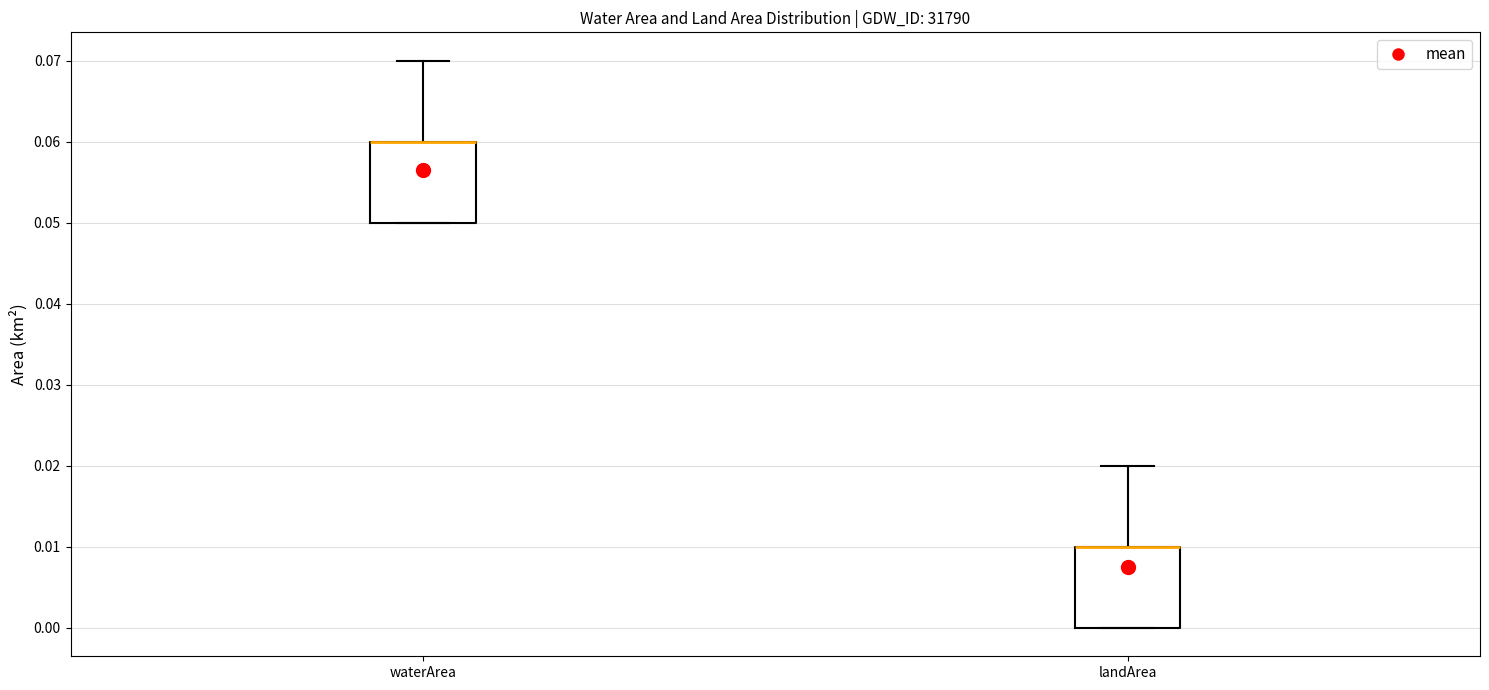

Reading left to right, transcribe this box plot: for each box, give where its median line is, the range the box spans, and where its two whiskers end, as read against the y-axis. The values are not printed on the chart, so give them approximately, as read against the axis.

waterArea: median 0.06 (drawn on the box's upper edge), box 0.05 to 0.06, whiskers 0.05 to 0.07
landArea: median 0.01 (drawn on the box's upper edge), box 0.00 to 0.01, whiskers 0.00 to 0.02